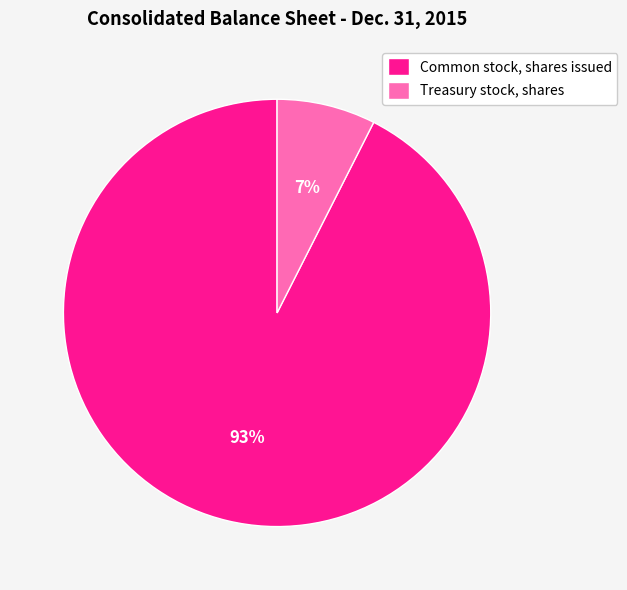

The Common stock, shares issued slice represents 93% of the pie. True or false?

True